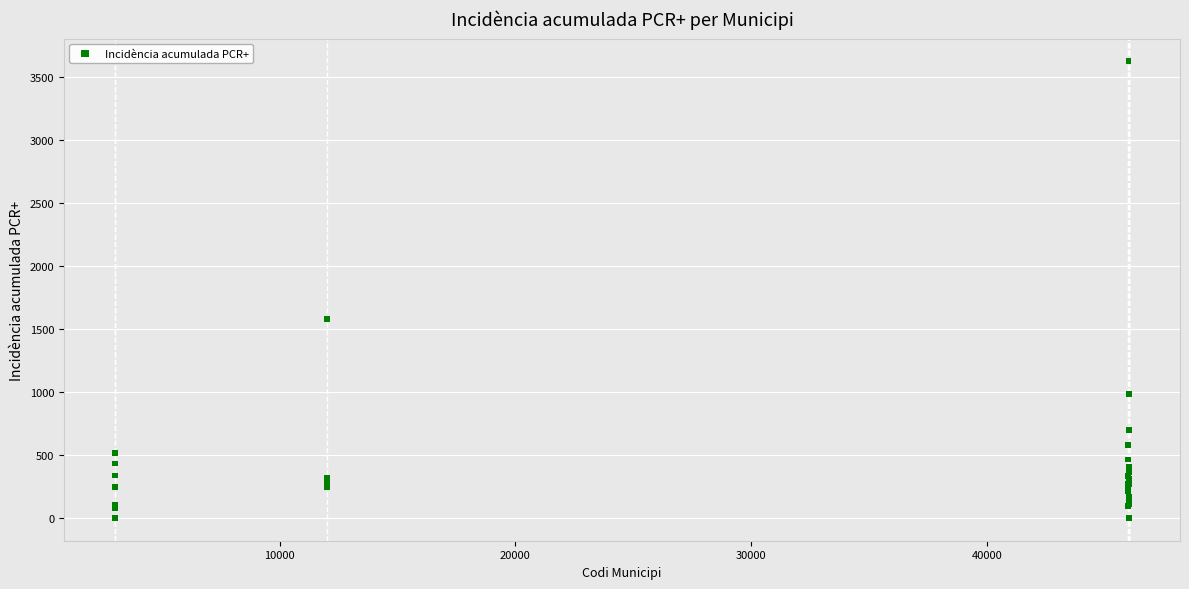

What Y value in the scatter plot is closest to 1810?

1579.0